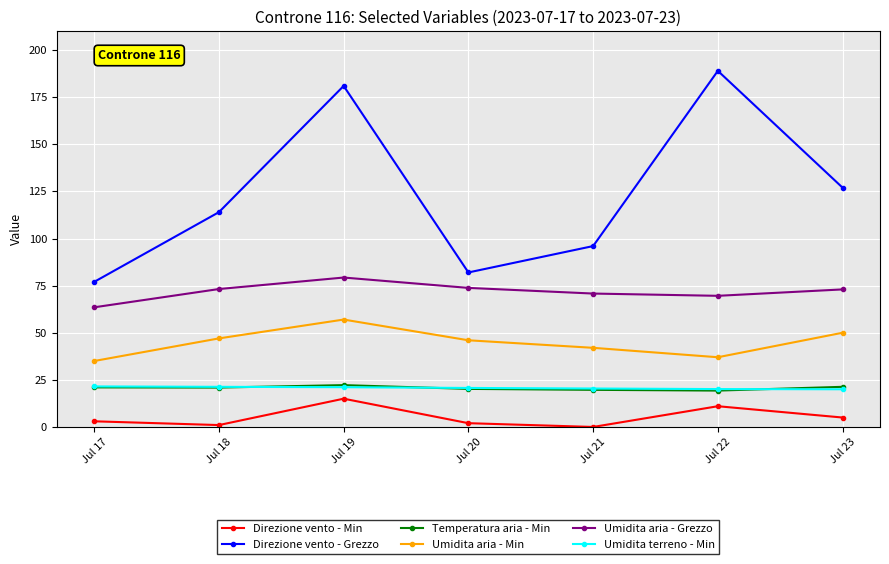

What are all the series names shown in the legend?

Direzione vento - Min, Direzione vento - Grezzo, Temperatura aria - Min, Umidita aria - Min, Umidita aria - Grezzo, Umidita terreno - Min